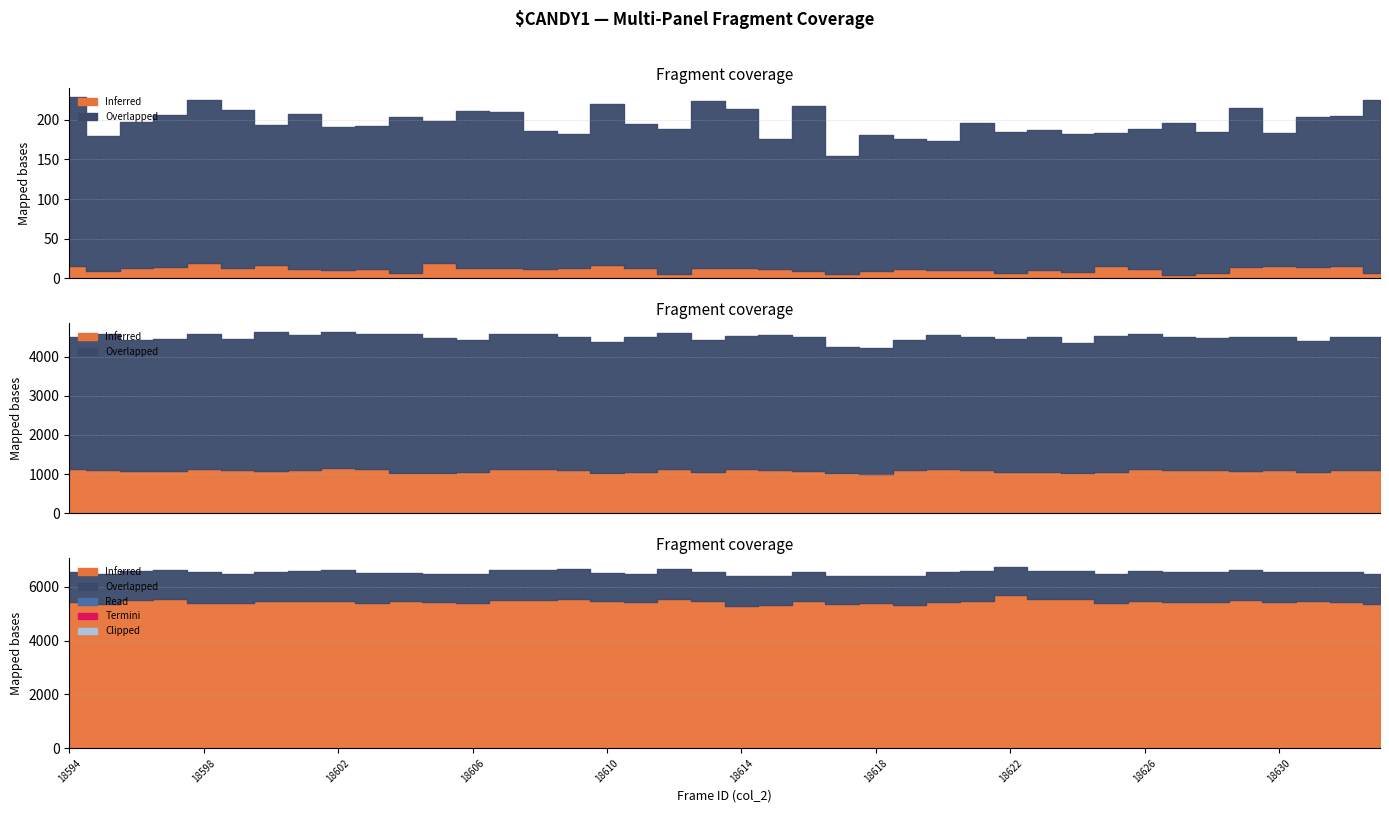

True or false: Read has more than 1 interior local peaks.

True